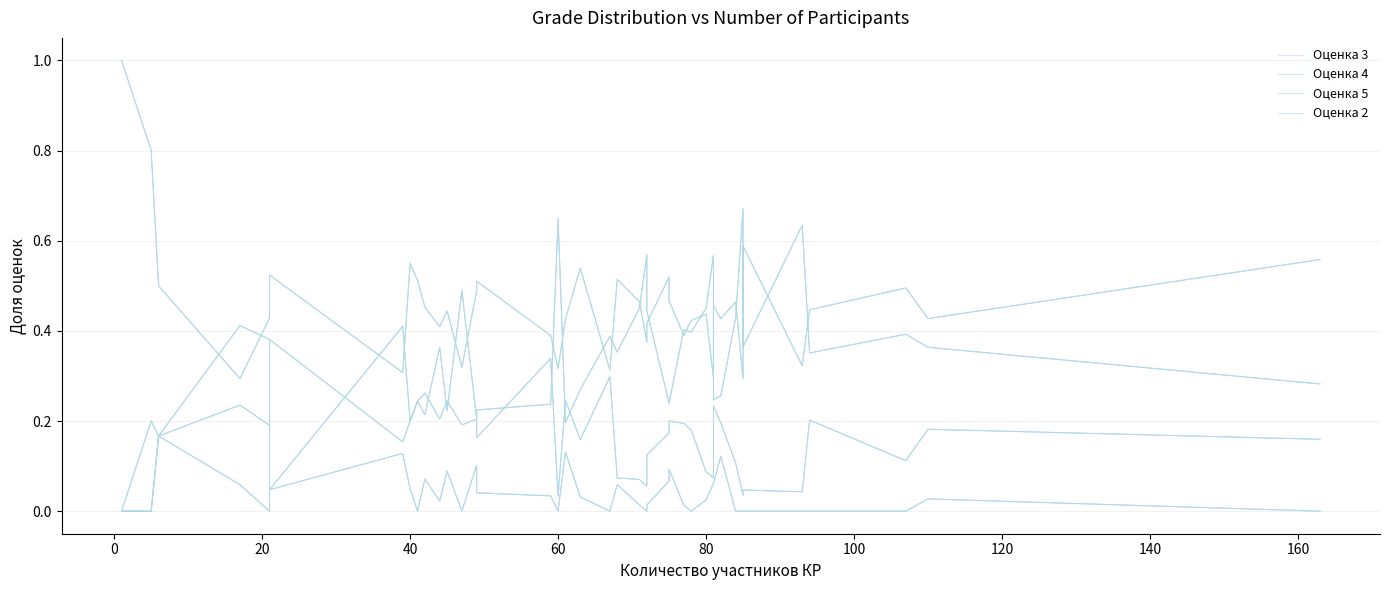

How many data points does each series have?

40